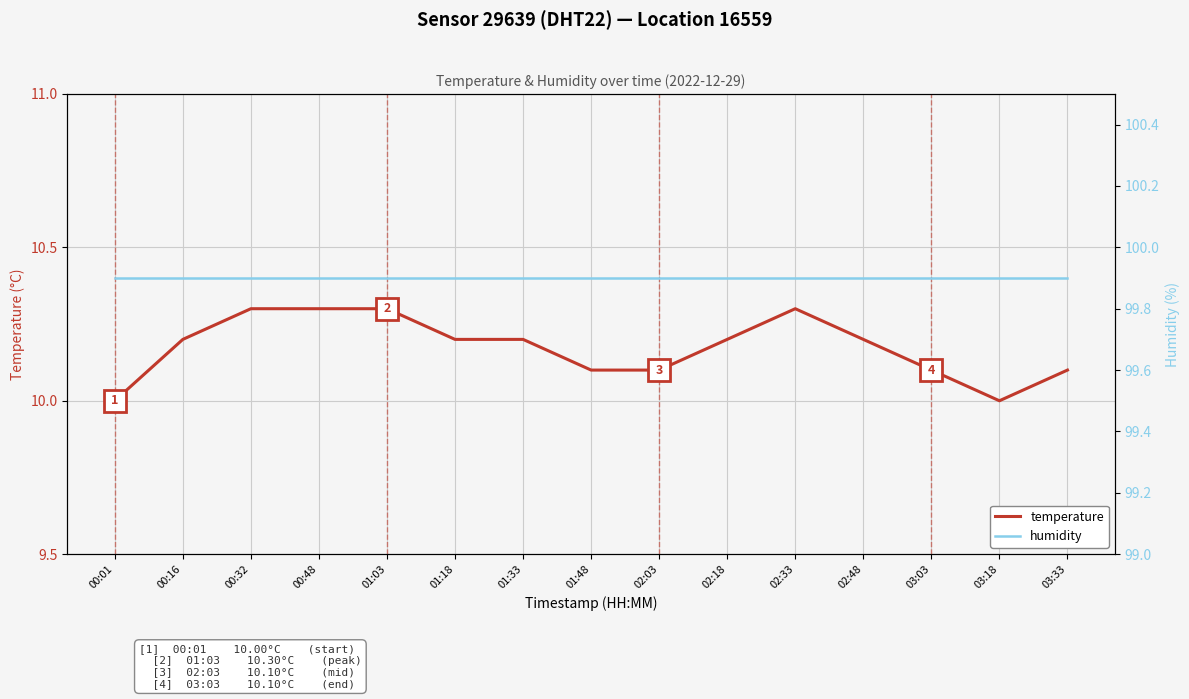

List the labels in order of temperature value, smallest first.

00:01, 03:18, 01:48, 02:03, 03:03, 03:33, 00:16, 01:18, 01:33, 02:18, 02:48, 00:32, 00:48, 01:03, 02:33